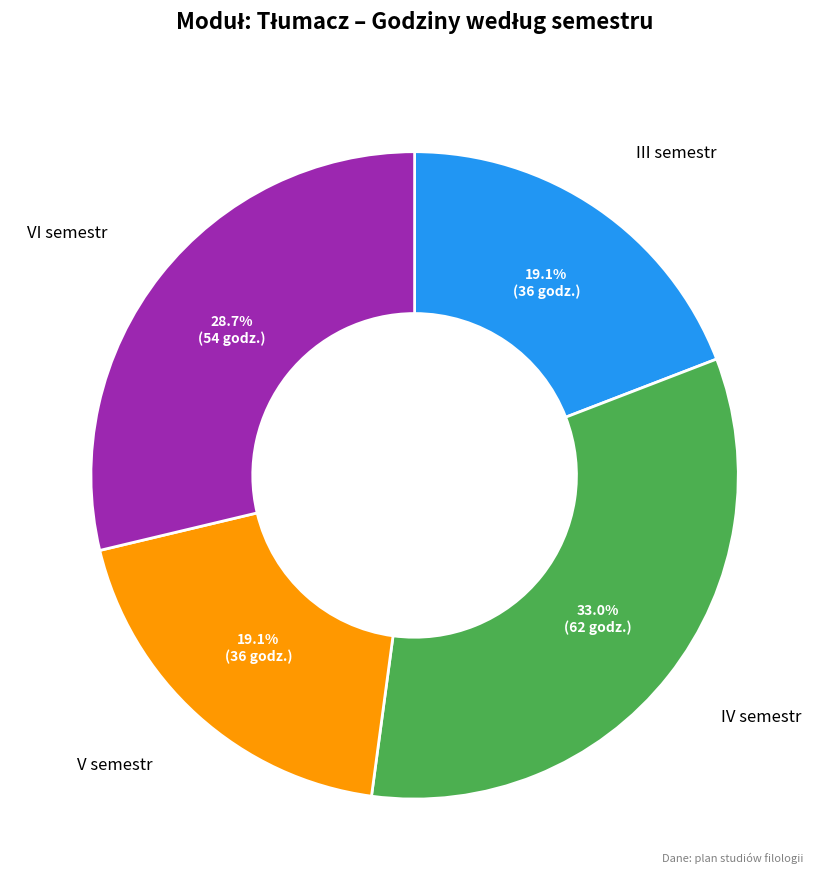

Does any single category account for the majority?

No